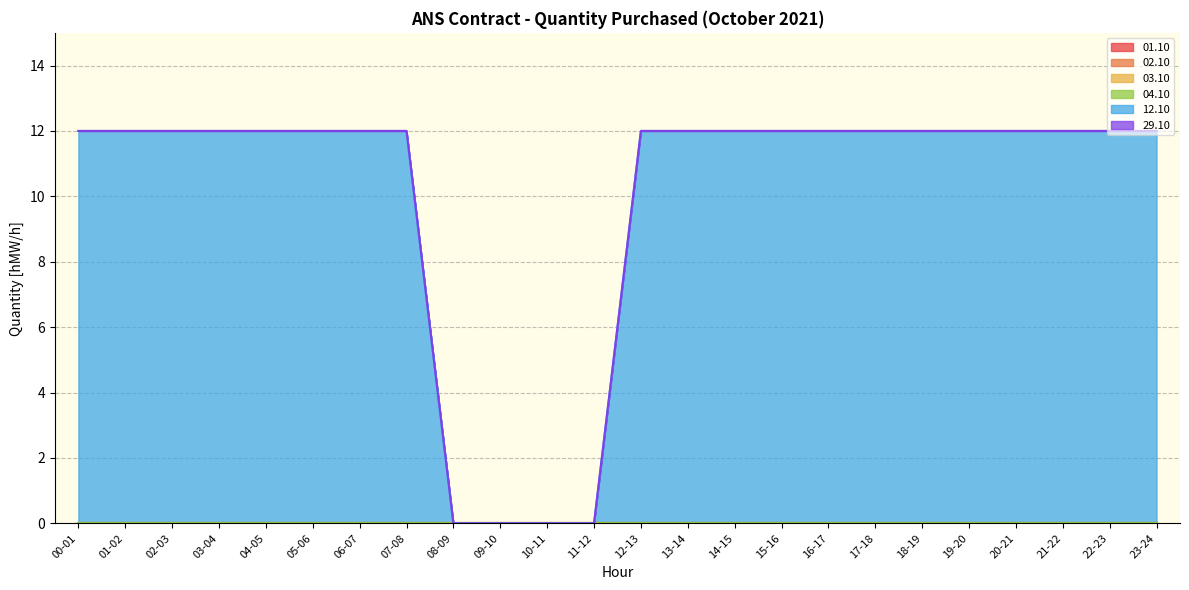

At how many categories does at least one series exceed 1?

20